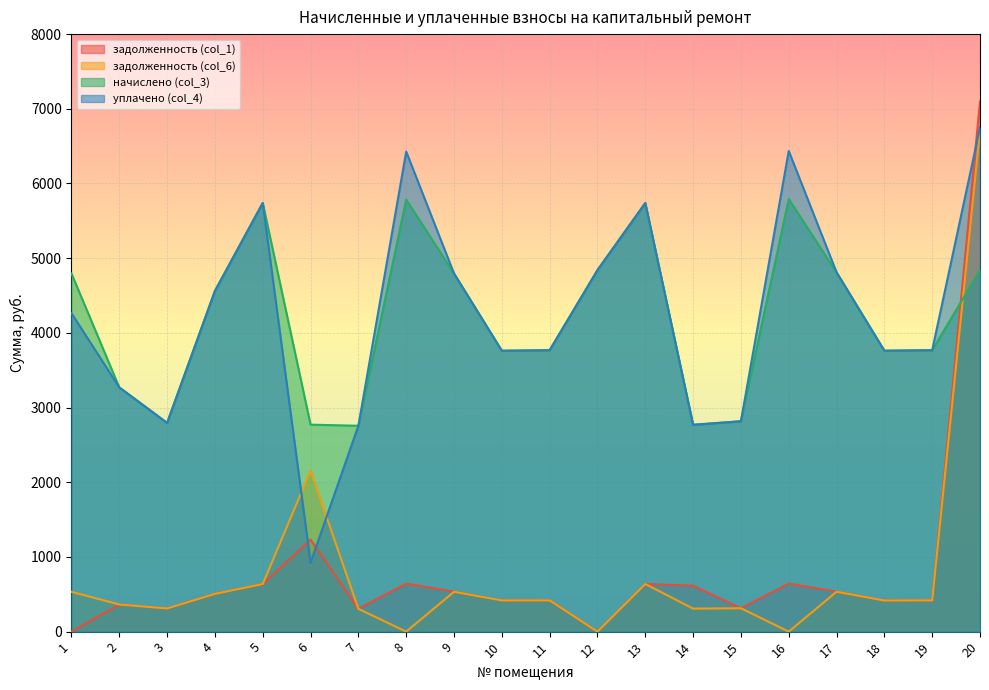

How many intersections are there between начислено (col_3) and задолженность (col_1)?

1